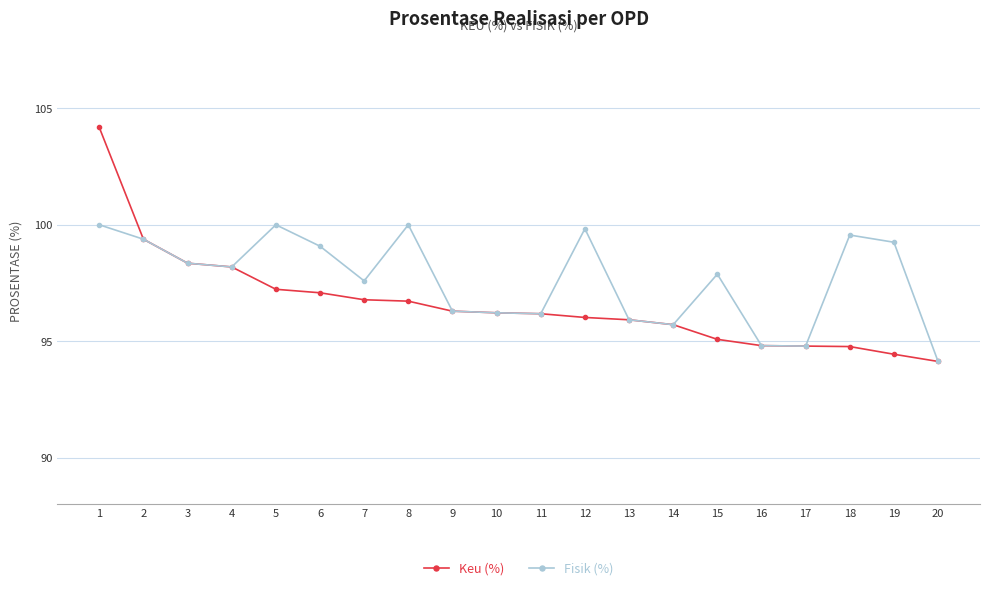

What is the maximum value shown in the chart?

104.2